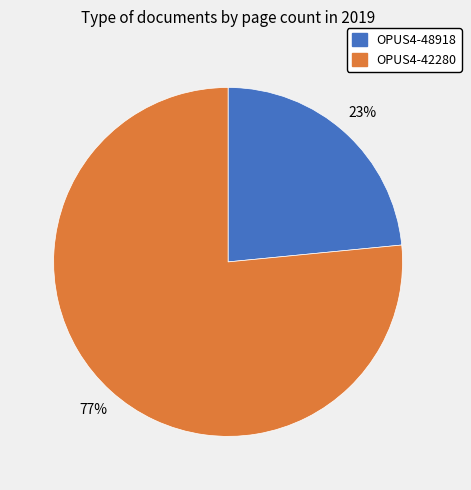

To the nearest percent, what portion does OPUS4-42280 represent?

77%